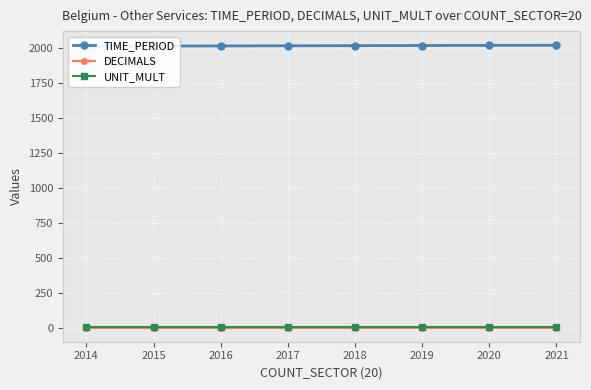

True or false: UNIT_MULT and TIME_PERIOD intersect in this chart.

False